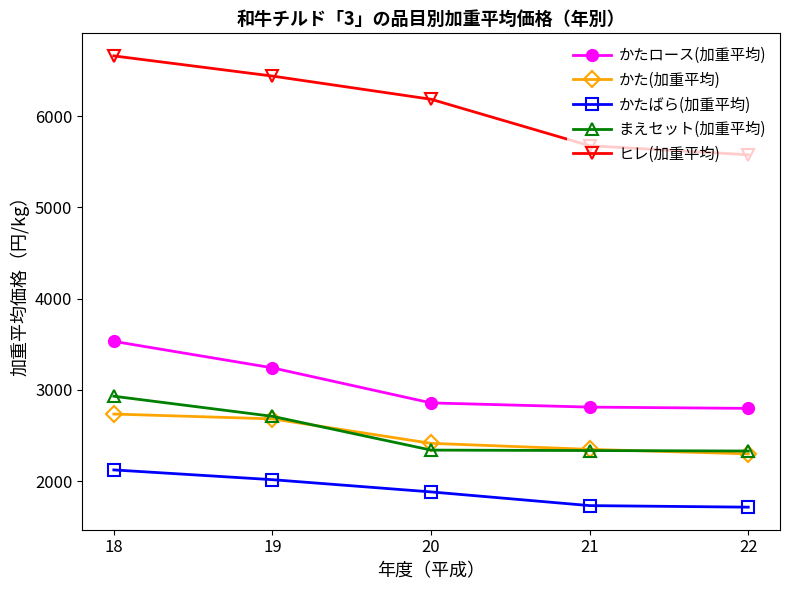

Is the value of かた(加重平均) at 18 greater than the value of ヒレ(加重平均) at 22?

No